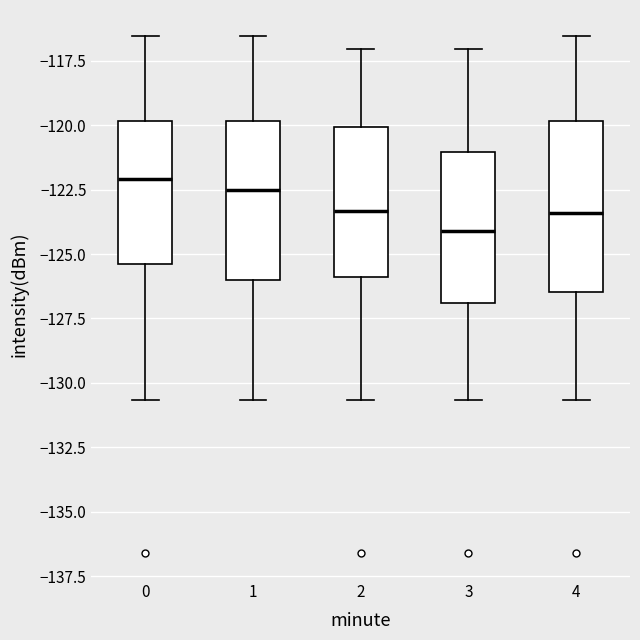

Reading left to right, read every box against the y-axis: the position of its median line, the range the box covers, and the ends of its whiskers. The values are not printed on the chart, so give them approximately, as read against the axis.

0: median -122.0, box -125.5 to -120.0, whiskers -130.5 to -116.5
1: median -122.5, box -126.0 to -120.0, whiskers -130.5 to -116.5
2: median -123.5, box -126.0 to -120.0, whiskers -130.5 to -117.0
3: median -124.0, box -127.0 to -121.0, whiskers -130.5 to -117.0
4: median -123.5, box -126.5 to -120.0, whiskers -130.5 to -116.5